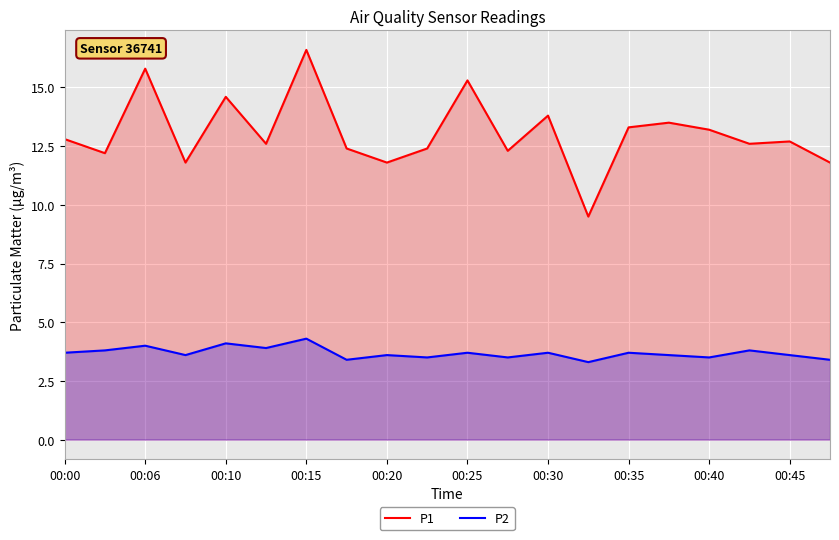

What is the difference between the second highest and minimum values in the P2 series?

0.8